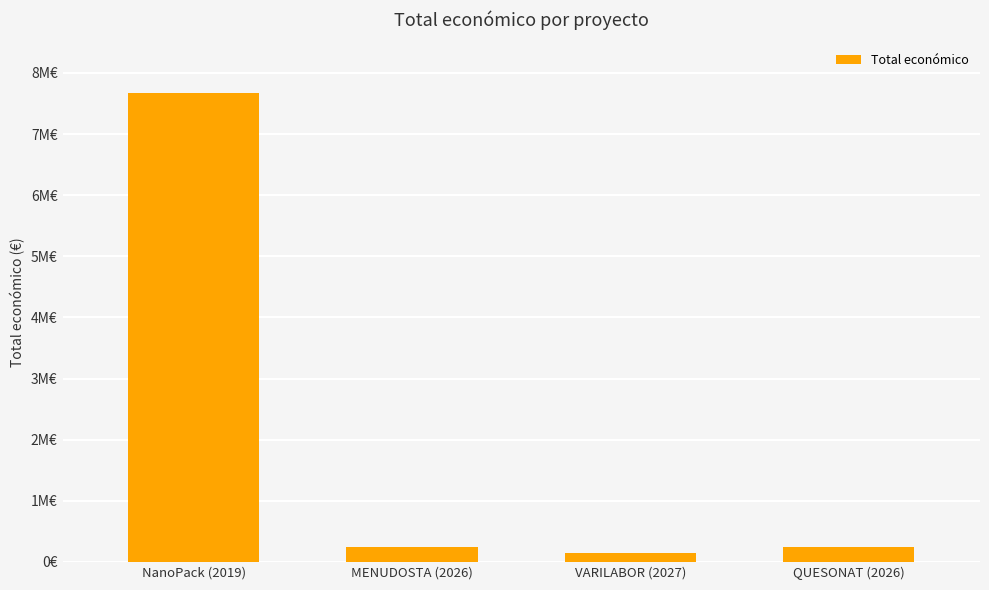

Reading right to left, what are all the values shown in this chart?

QUESONAT (2026)=250000	VARILABOR (2027)=150000	MENUDOSTA (2026)=250000	NanoPack (2019)=7665218